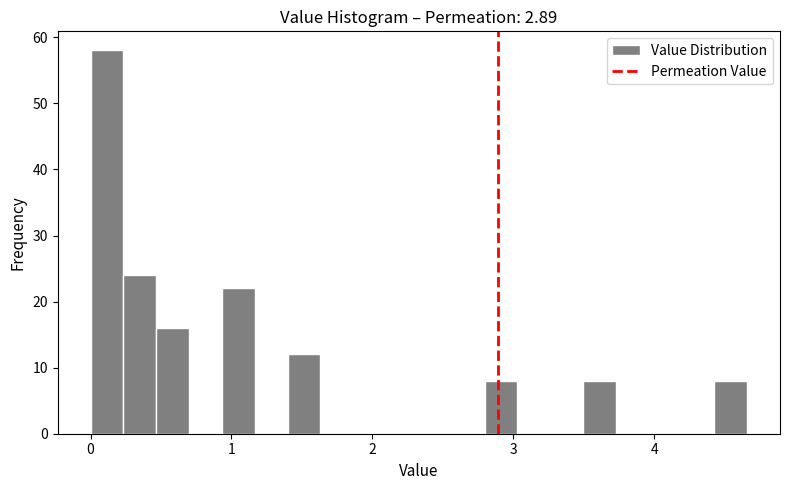

Read against the x-axis, roughly where is the centre of the tallest bar?

0.1